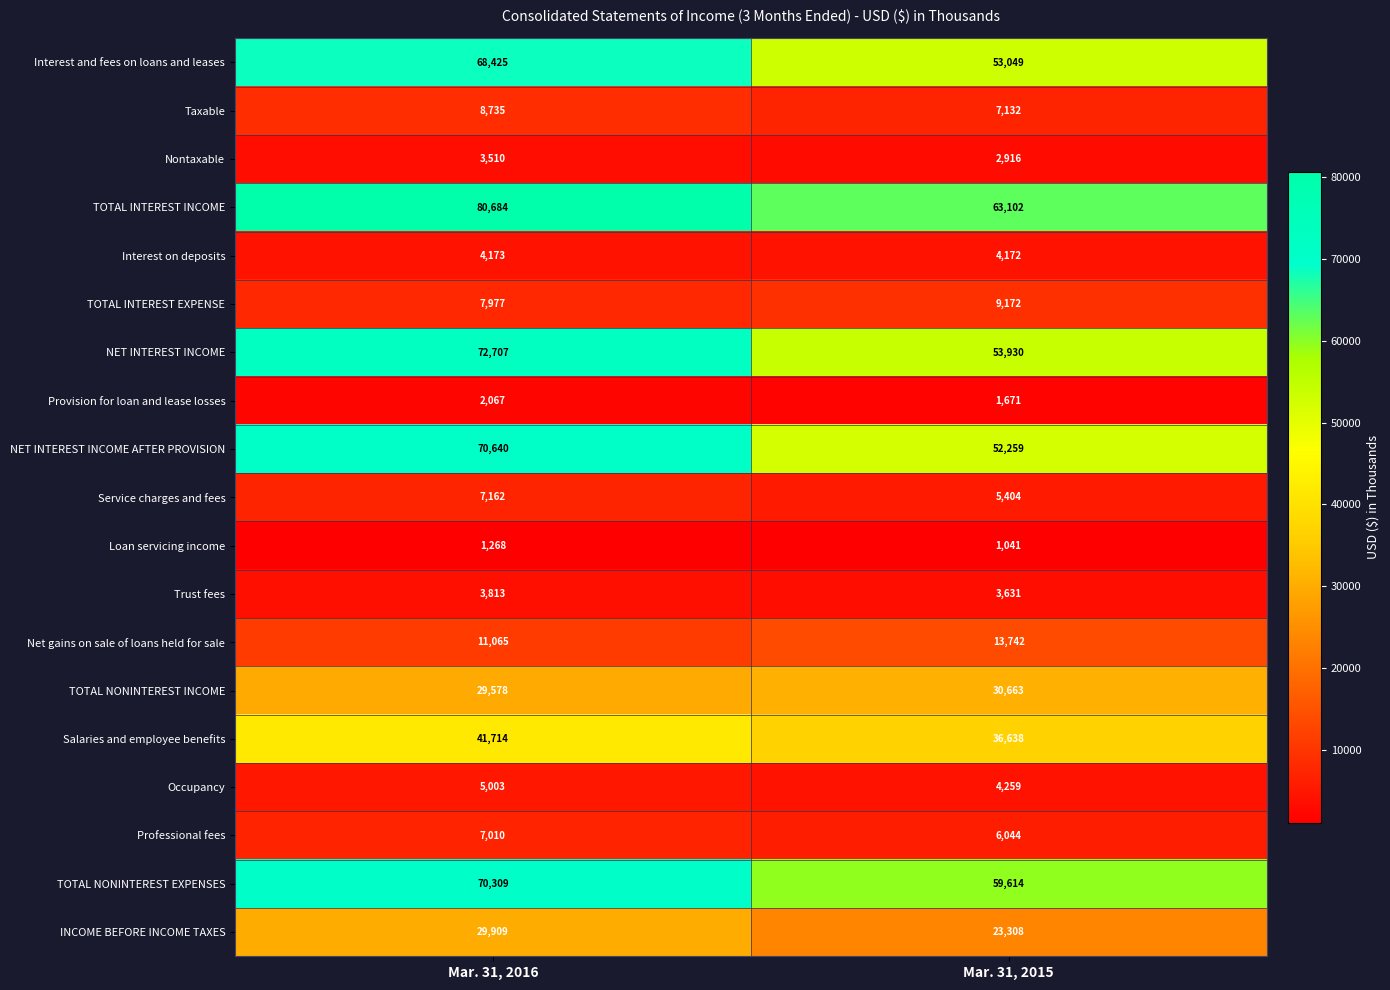

The TOTAL INTEREST INCOME series shows 63102 at Mar. 31, 2015. True or false?

True